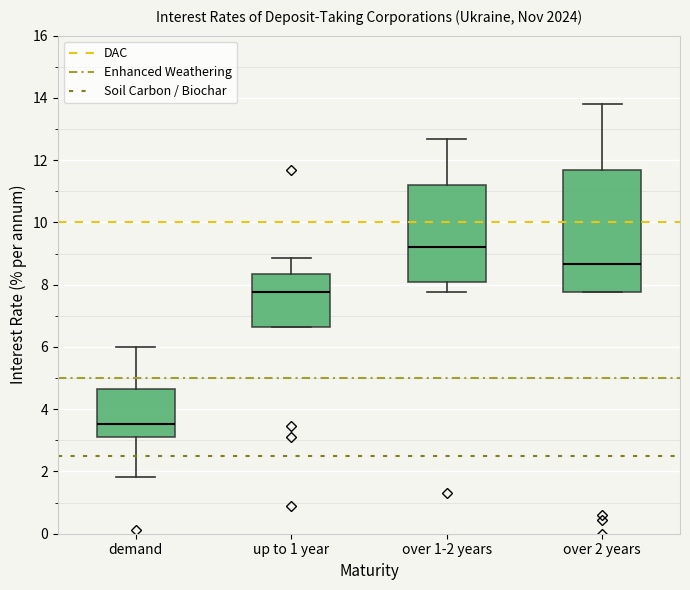

Comparing the boxes themselves (not the whiskers), which one is the tallest?

over 2 years